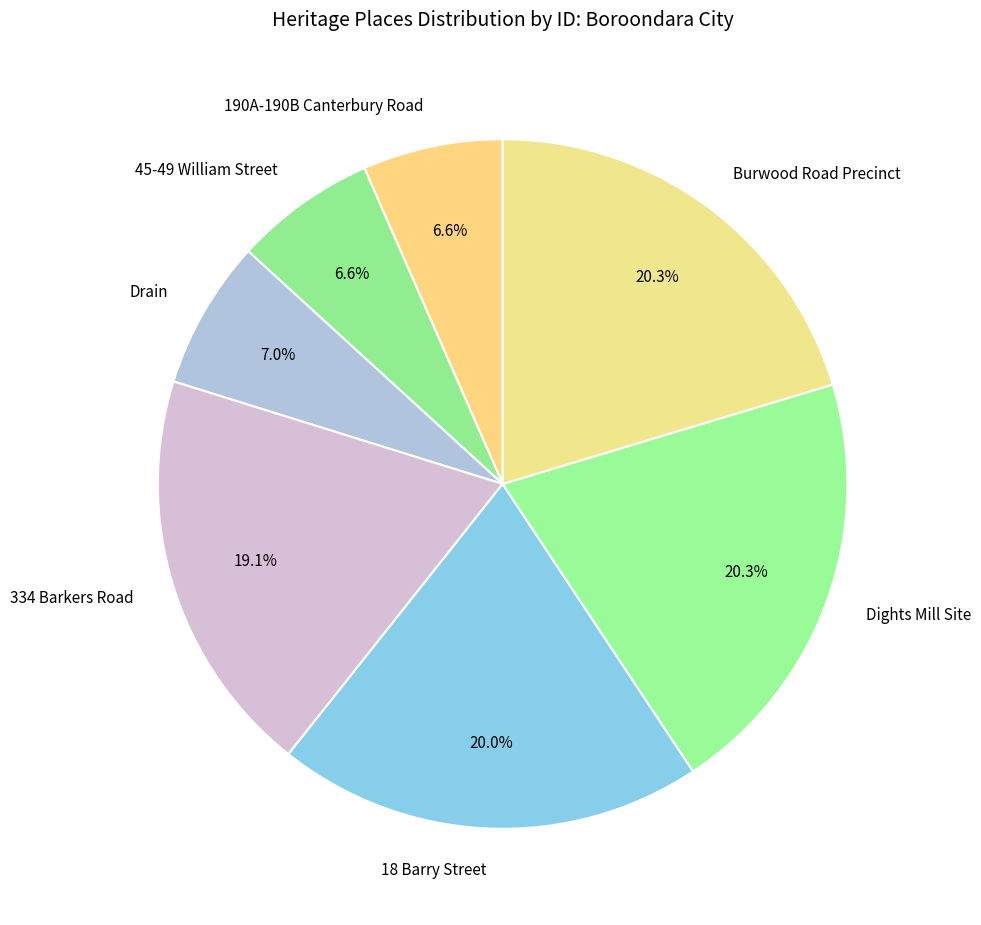

Combined, what portion of the pie is Drain and Burwood Road Precinct?

27.3%